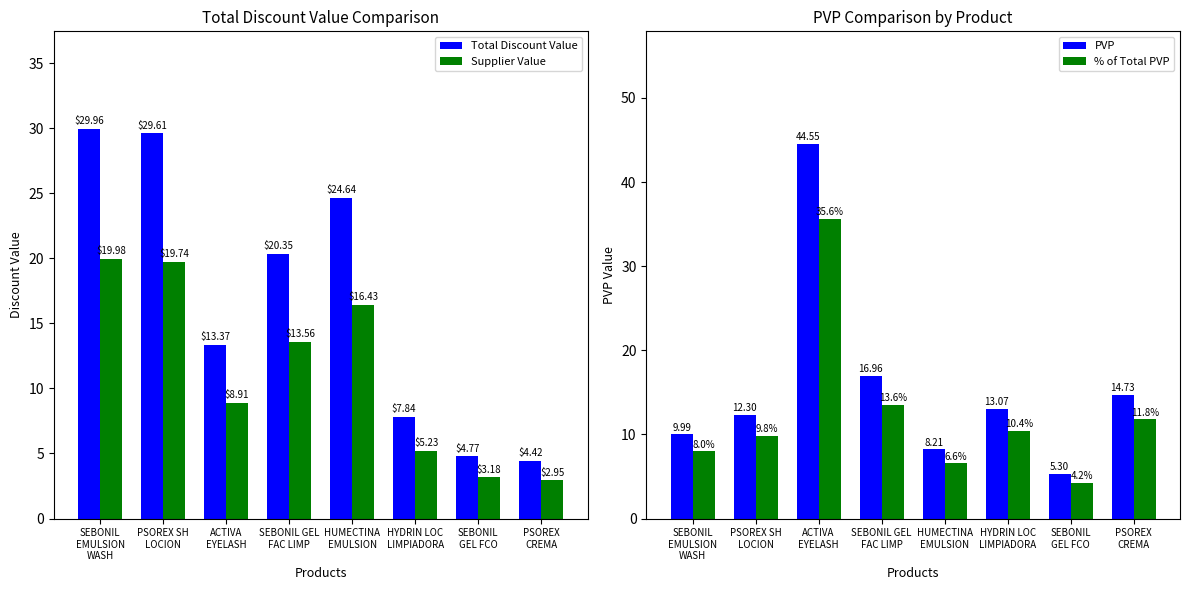

The % of Total PVP series shows 14.3 at ACTIVA
EYELASH. True or false?

False